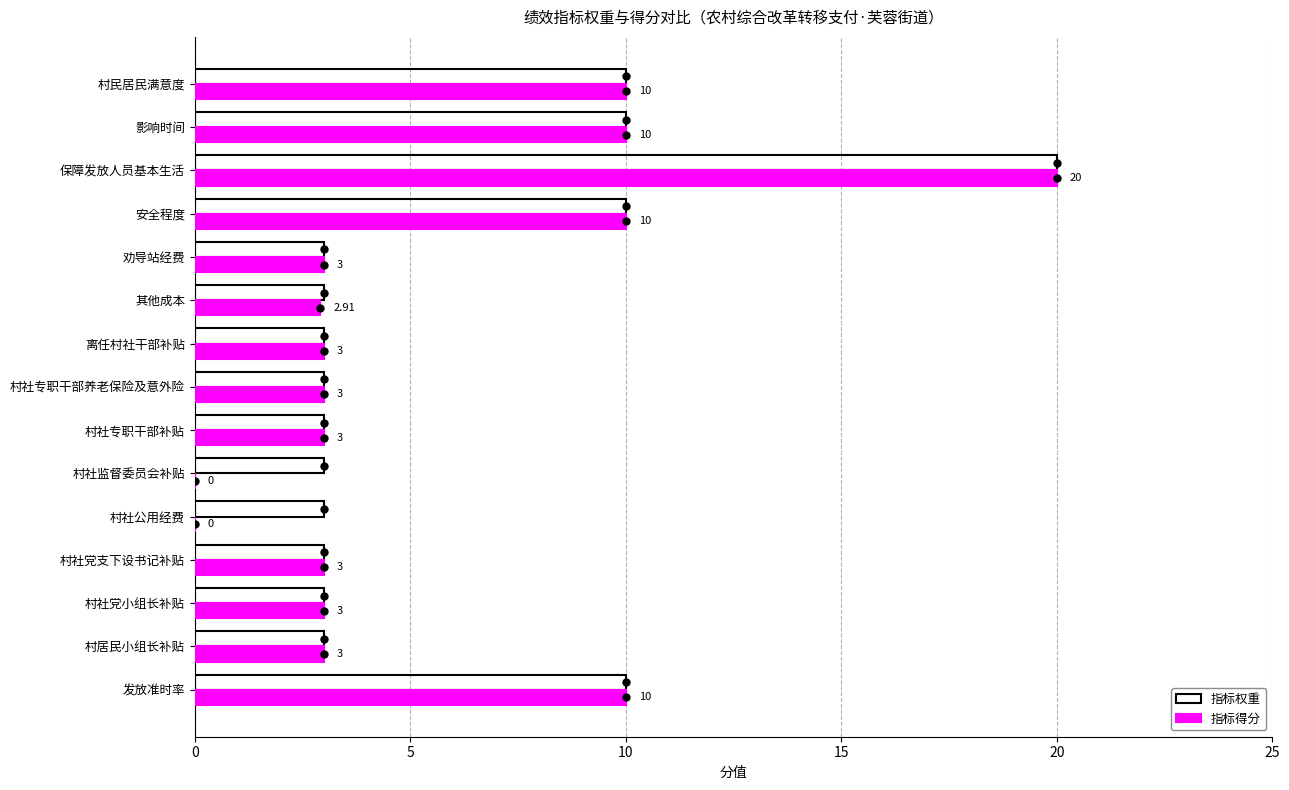

What is the sum of the 指标权重 values at 村社监督委员会补贴 and 安全程度?

13.0